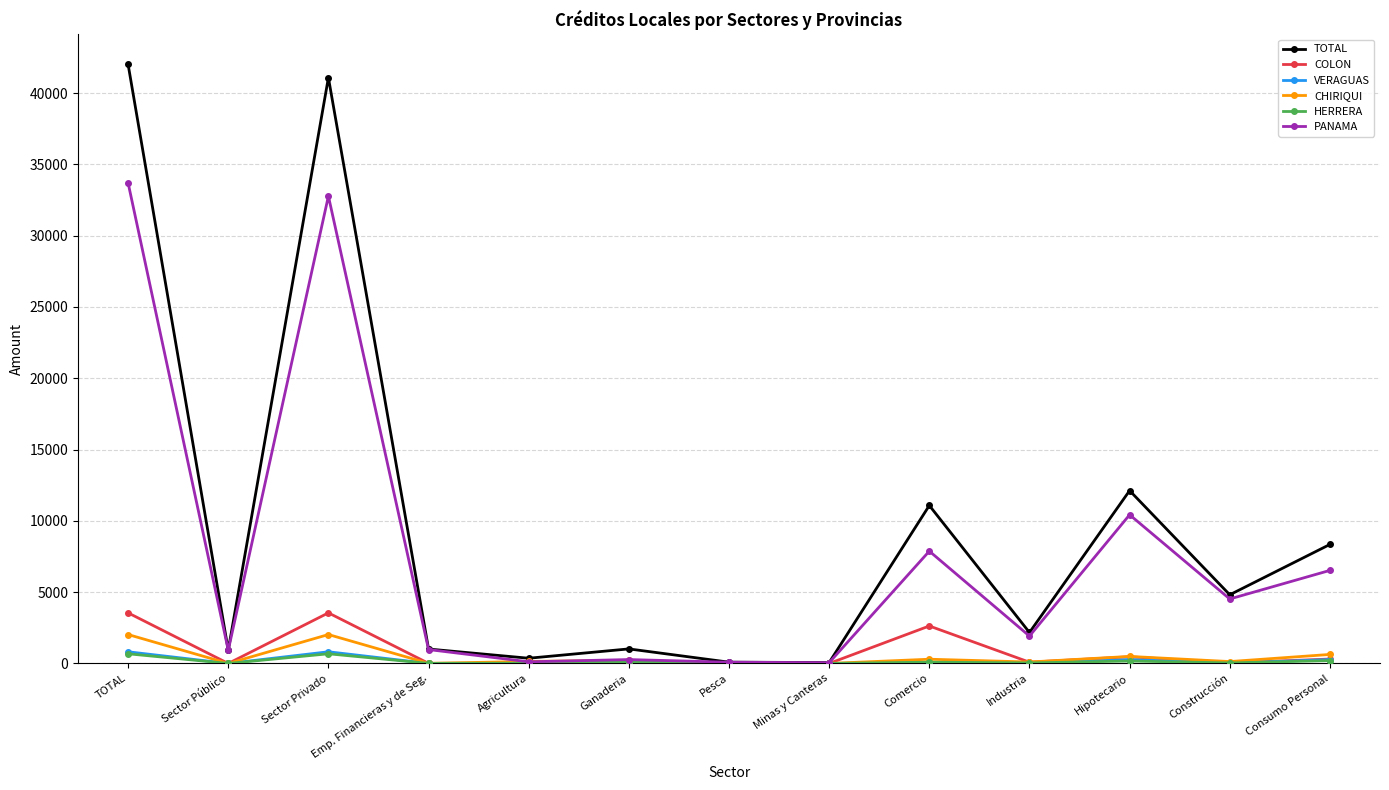

Is the value of TOTAL at Industria greater than the value of PANAMA at Comercio?

No